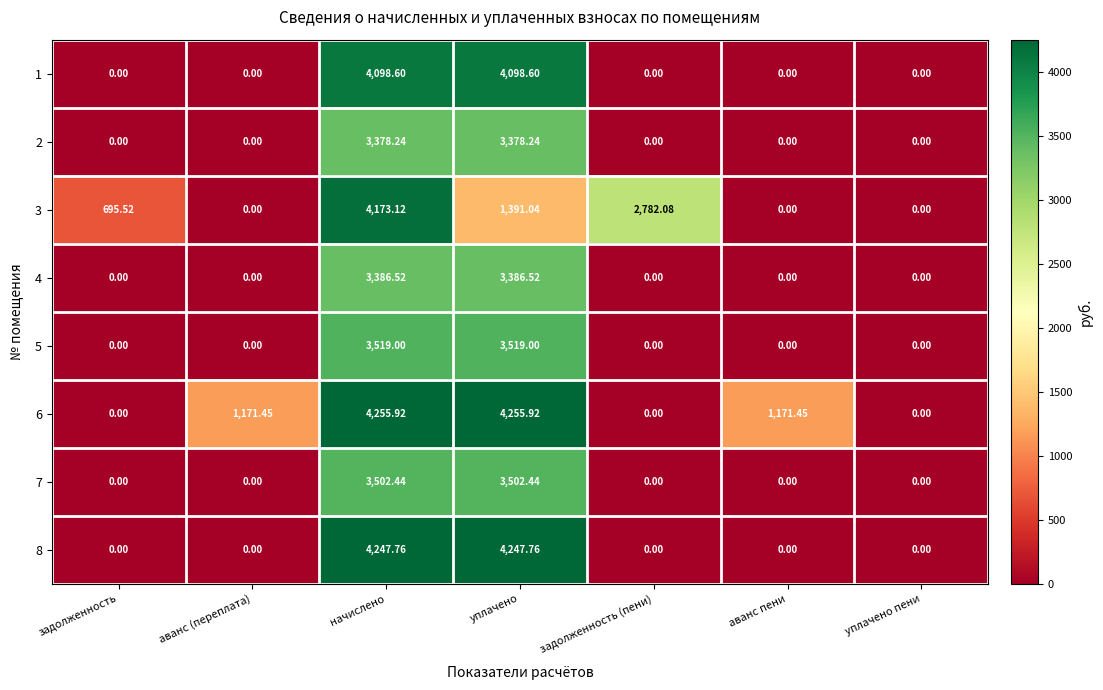

Between уплачено and уплачено пени, which series saw the biggest shift?

6